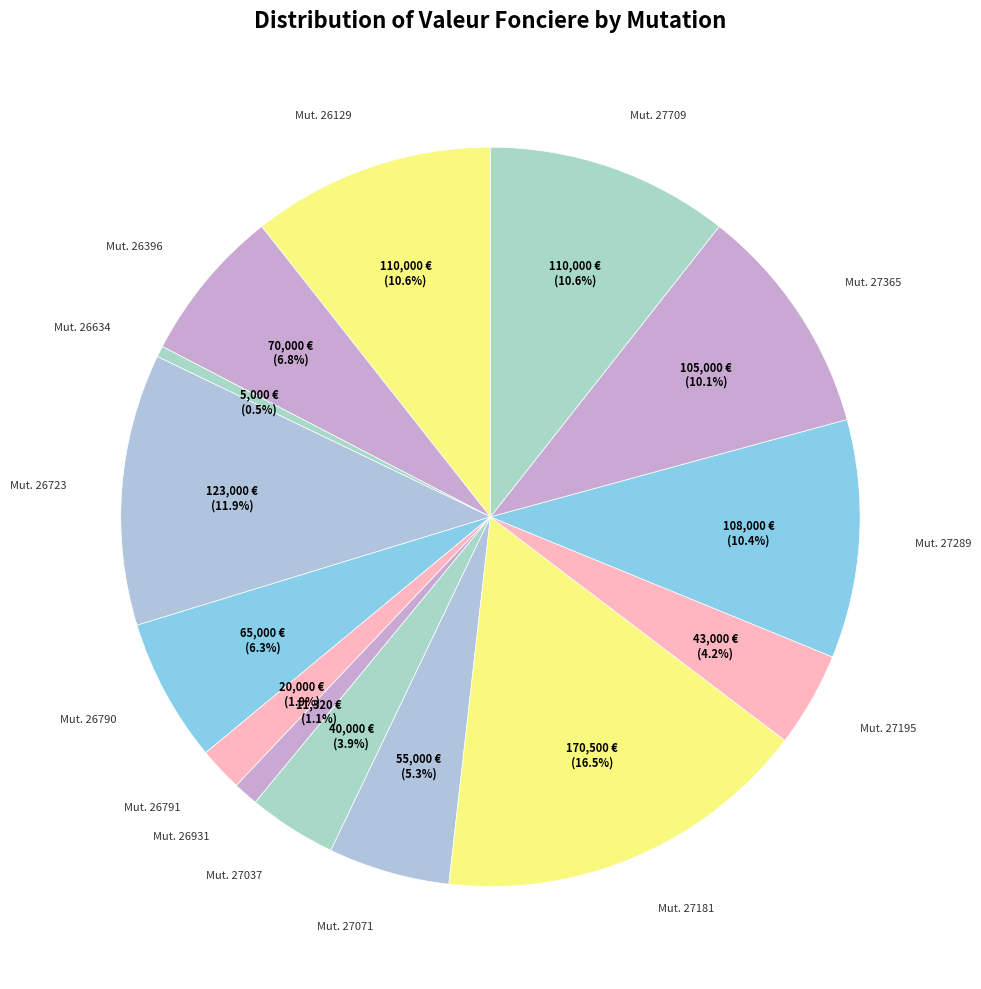

Which slice is the smallest?

Vente 2019-26634